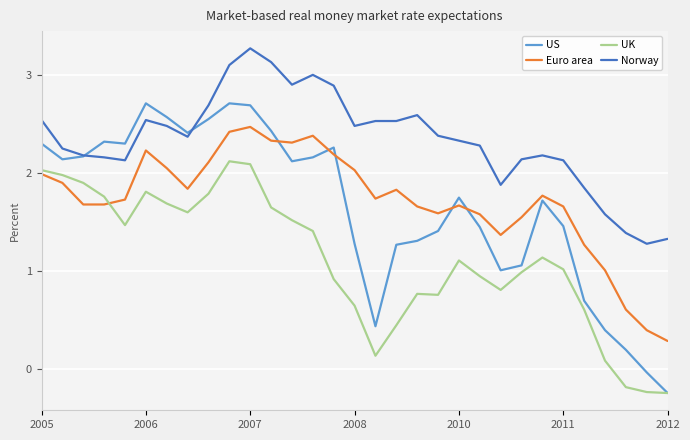

Which series ends up on top after the final intersection of UK and Euro area?

Euro area